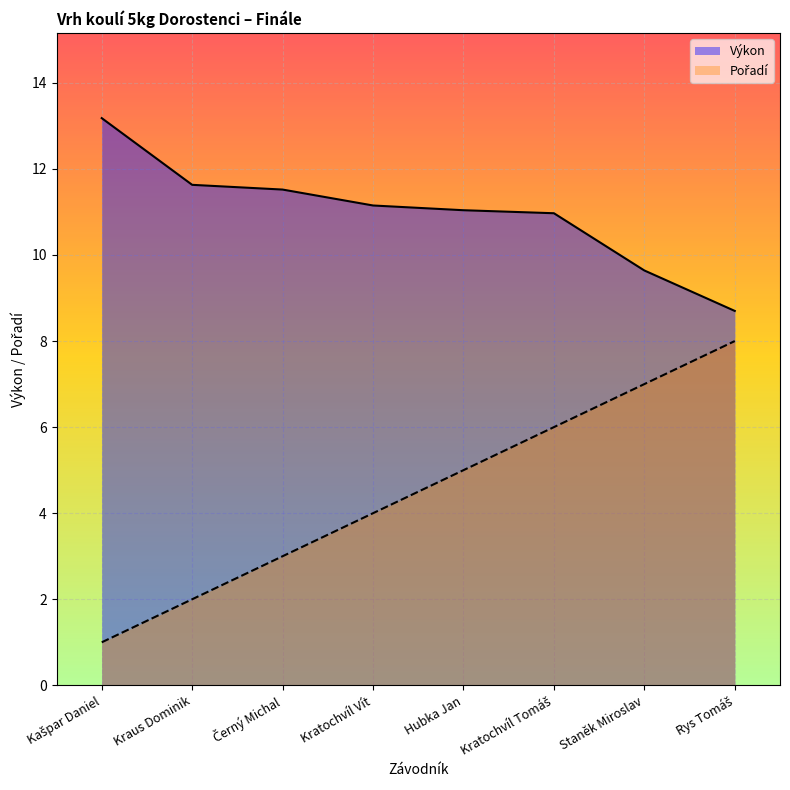

How many lines are shown in the chart?

2